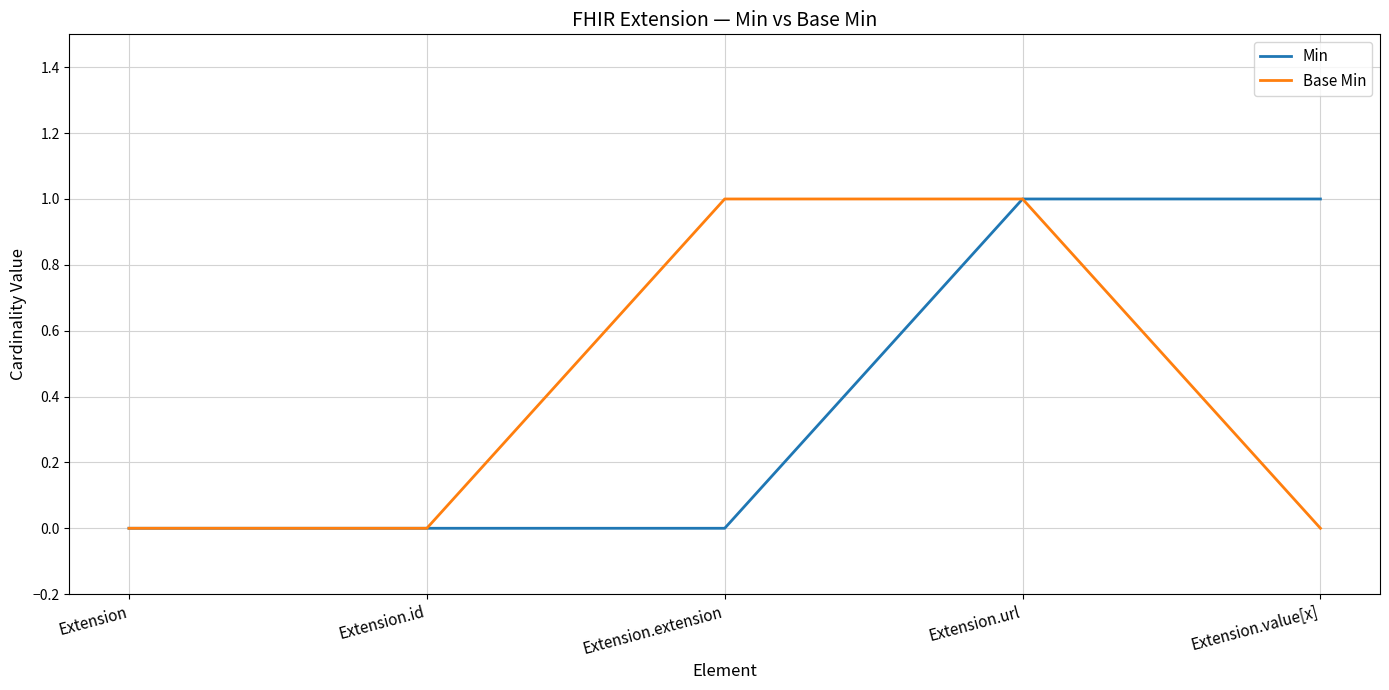

At which category is the sum across all series the highest?

Extension.url